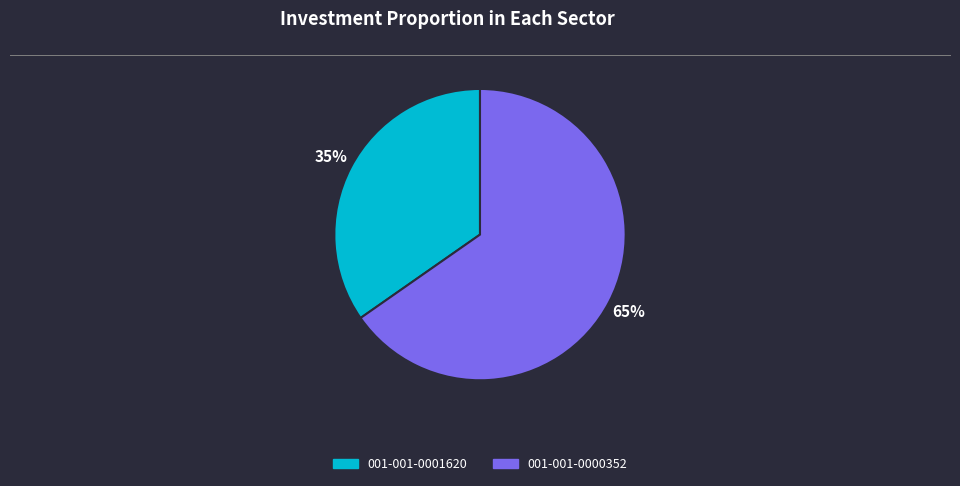

Which category has the biggest portion of the pie?

001-001-0000352